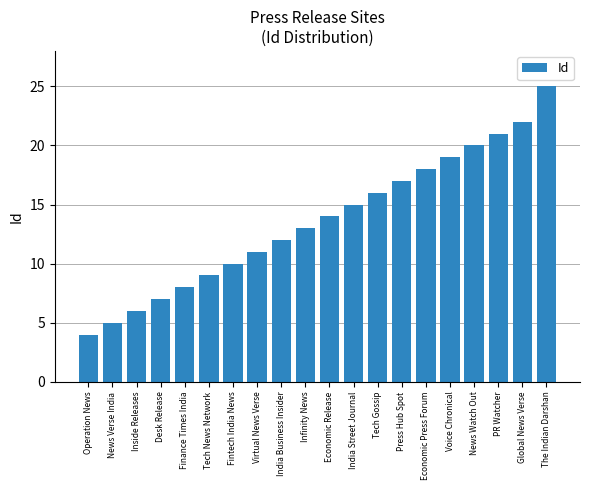

What is the average value?

14